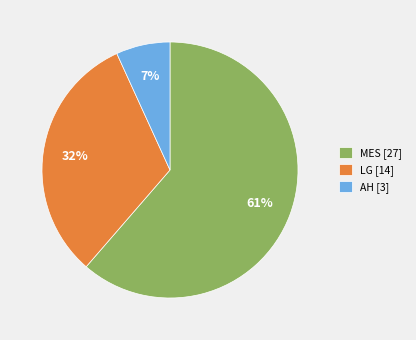

Is the sum of LG [14] and AH [3] greater than half?

No